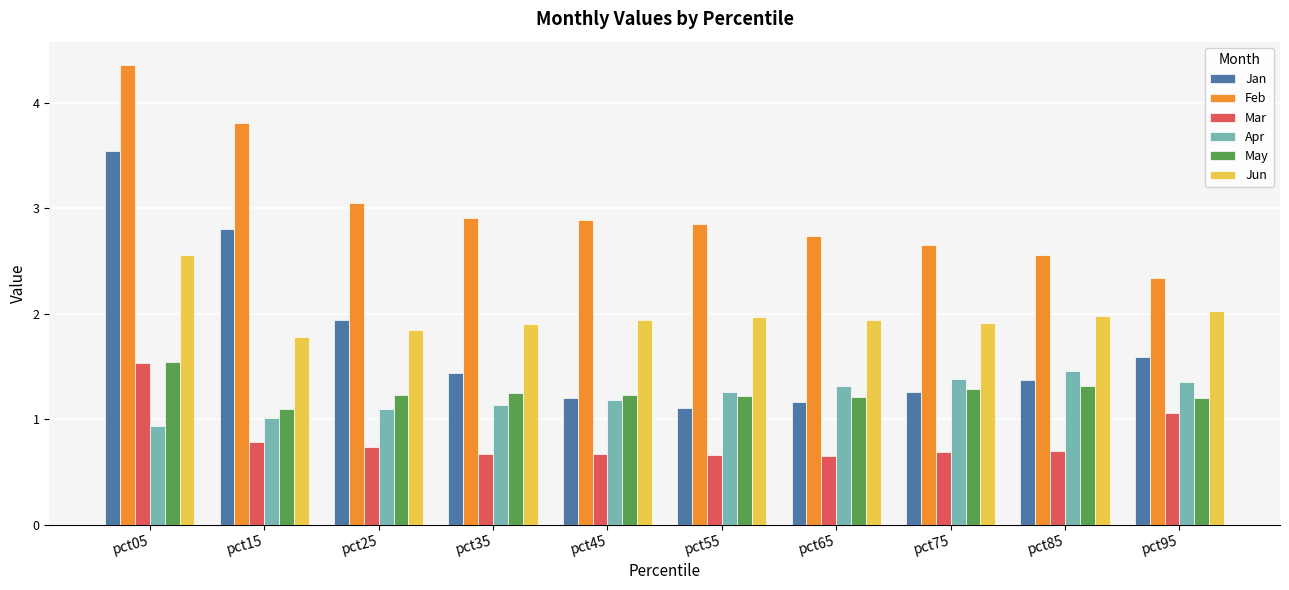

At which category is the sum across all series the highest?

pct05